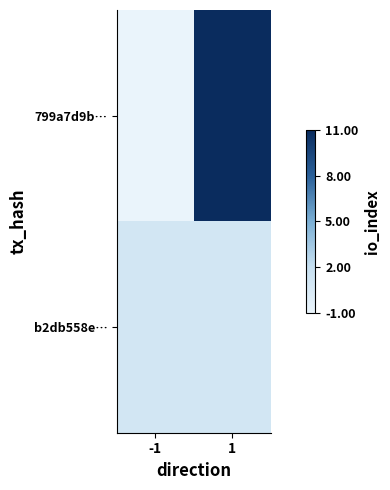

List the series in order of their peak value, highest first.

799a7d9b…, b2db558e…